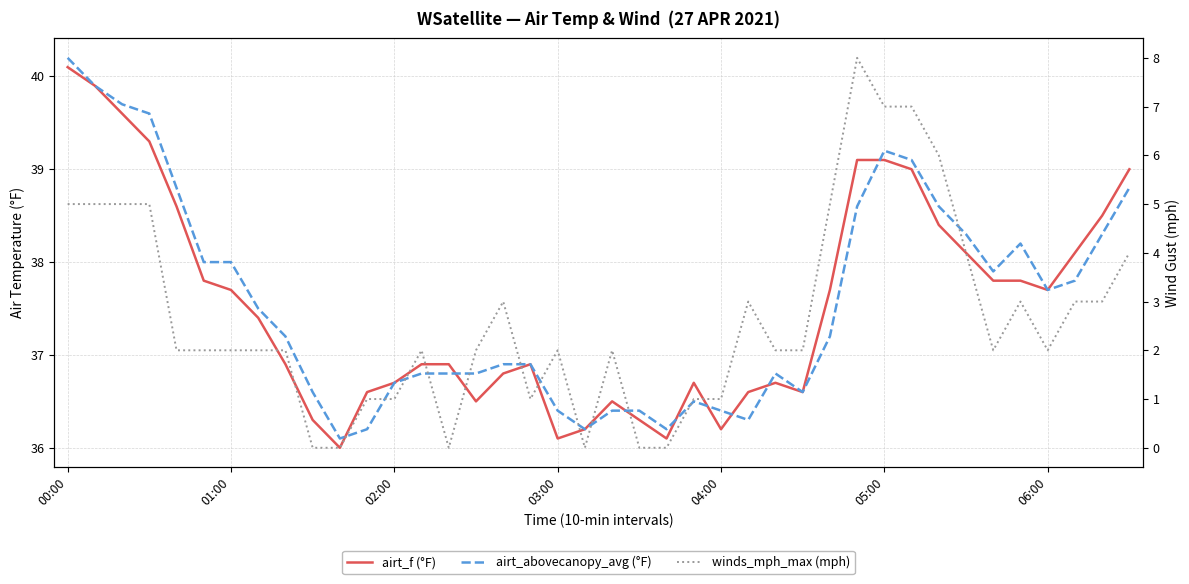

Rank the series at 28 from lowest to highest value.

winds_mph_max (mph), airt_abovecanopy_avg (°F), airt_f (°F)